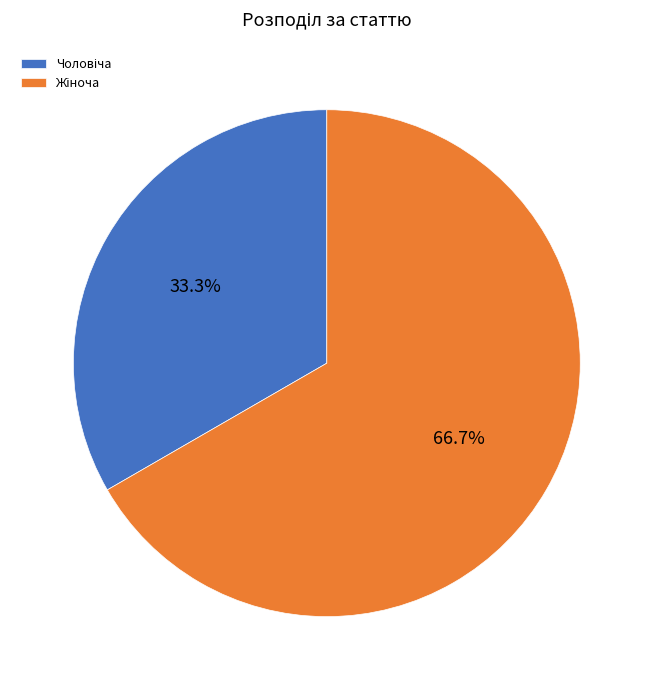

Is there any slice that represents more than half of the pie?

Yes